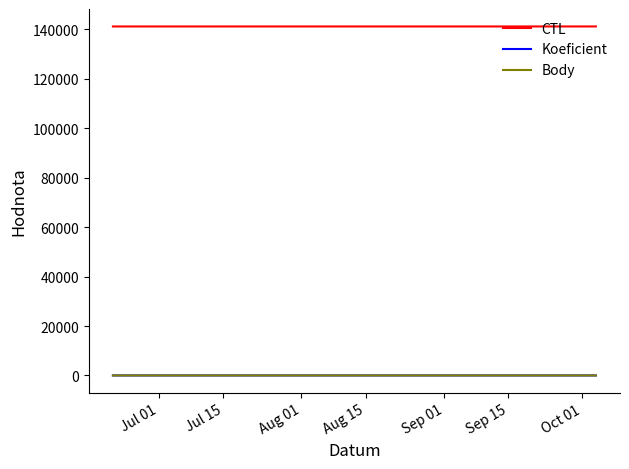

What is the greatest value displayed?

141219.0